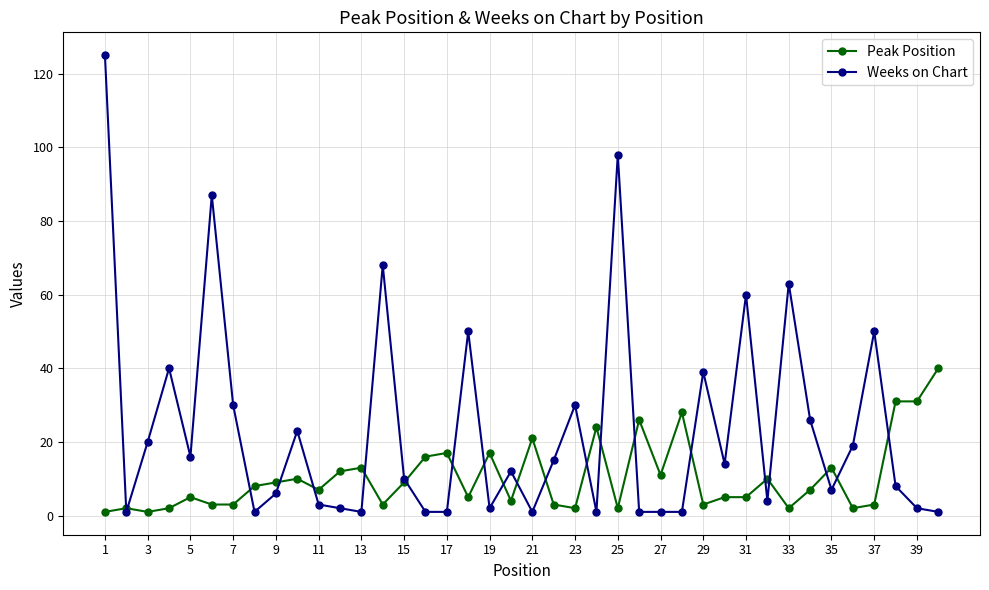

True or false: Peak Position has more than 2 points higher than both neighbors.

True